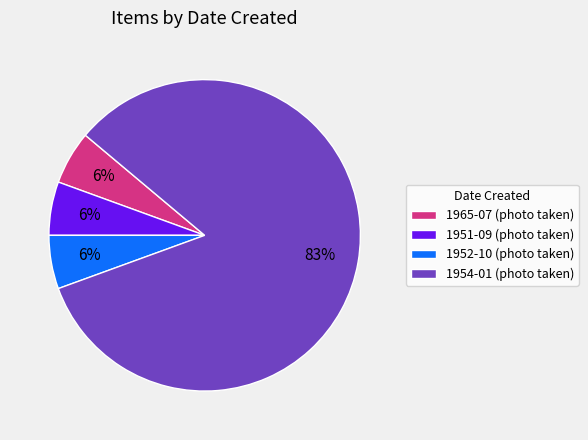

To the nearest percent, what percentage of the pie is 1965-07 (photo taken)?

6%